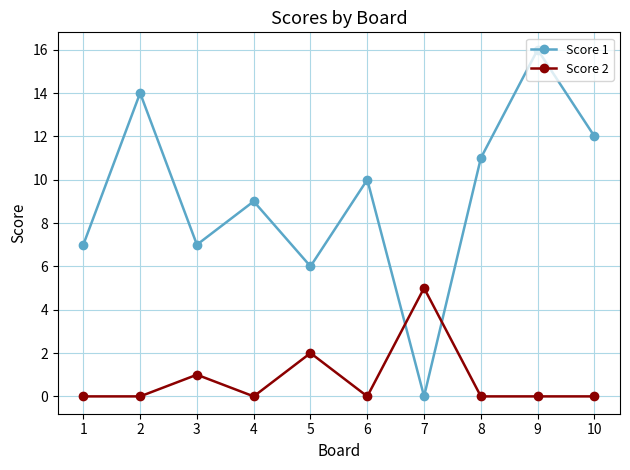

What is the difference between the Score 1 values at 6 and 3?

3